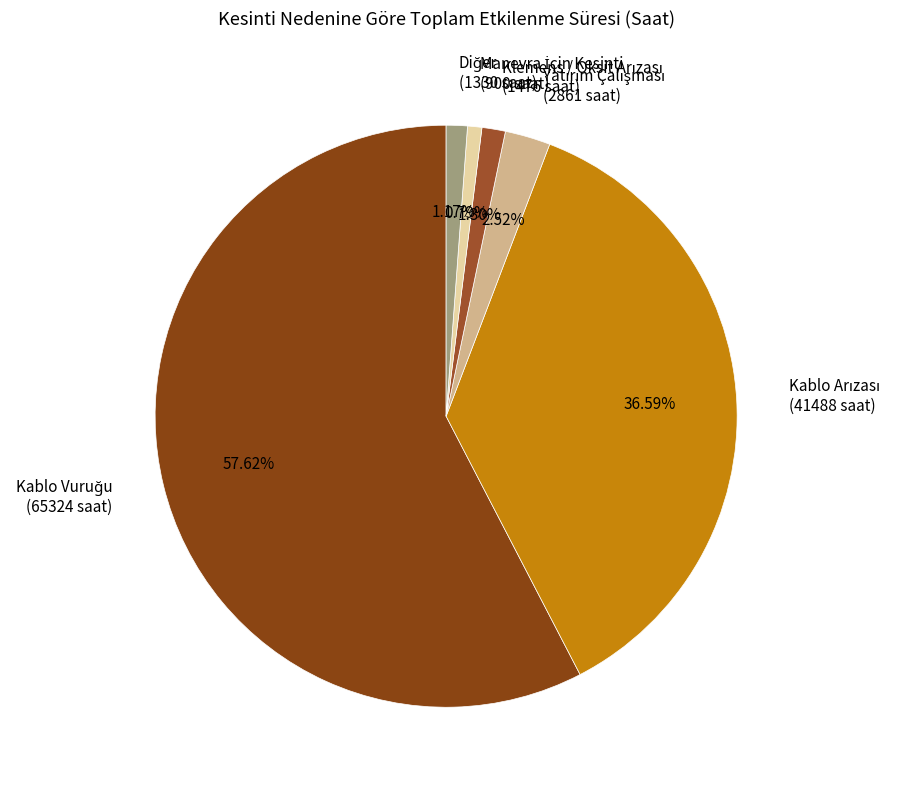

Is there a majority slice in this chart?

Yes